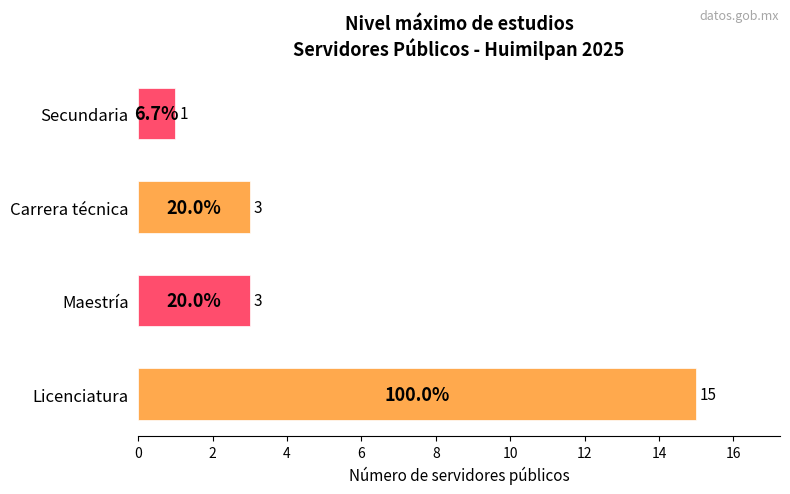

How many values are below 3?

1